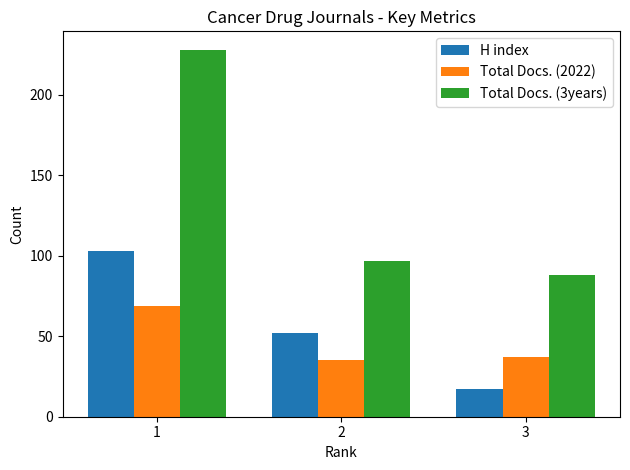

How many bars are there in total?

9